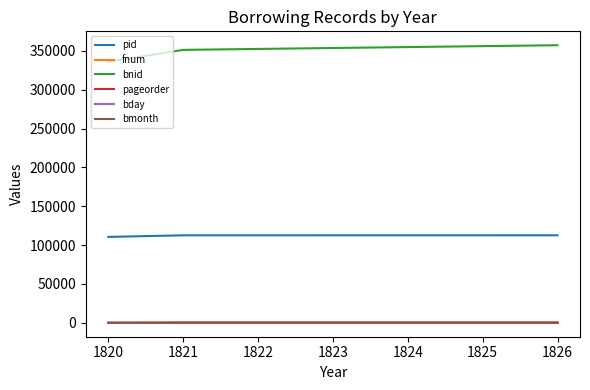

Which series has the largest total across all categories?

bnid